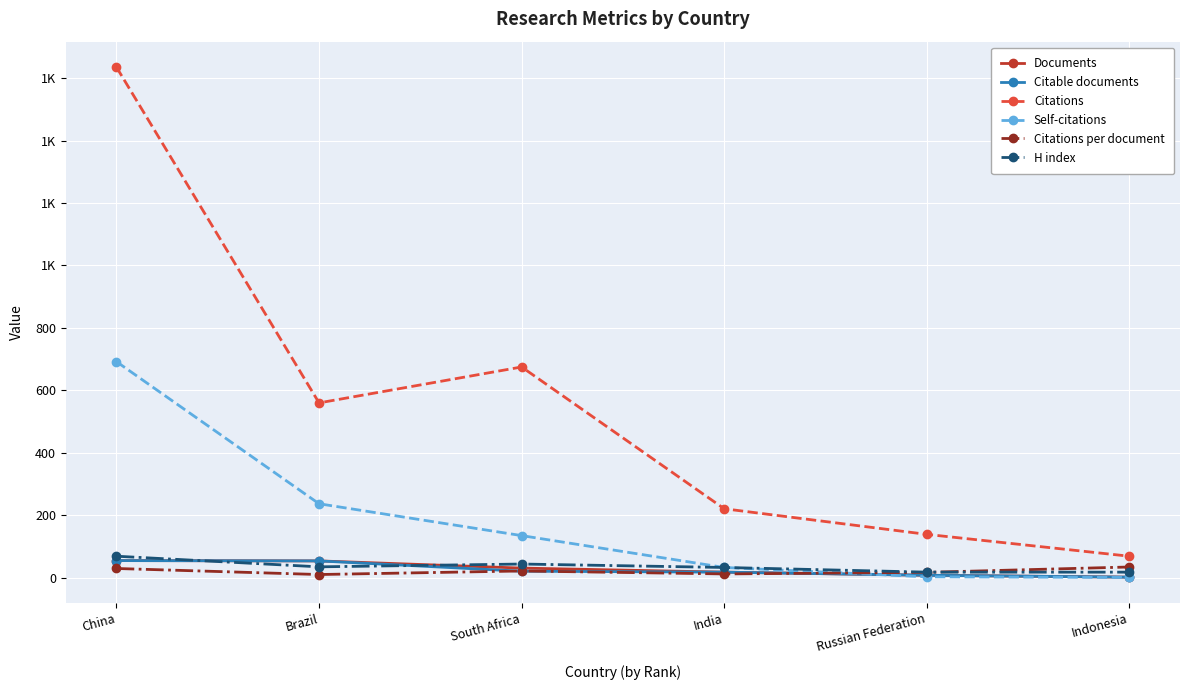

True or false: Citations has more than 1 points higher than both neighbors.

False